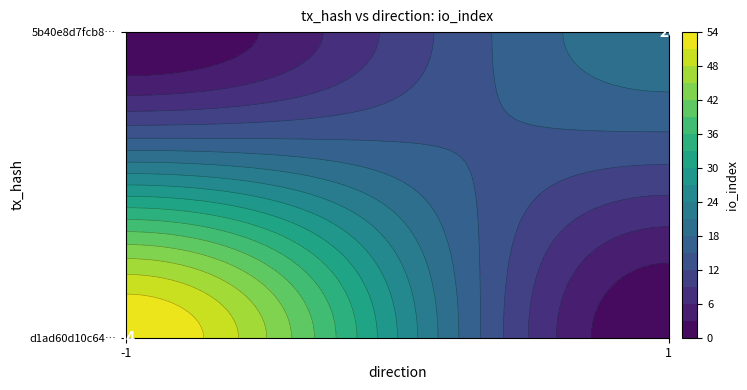

Read the d1ad60d10c647dcc9c26621dc85537019d8a1ac value at io_index, to the nearest 10.

50